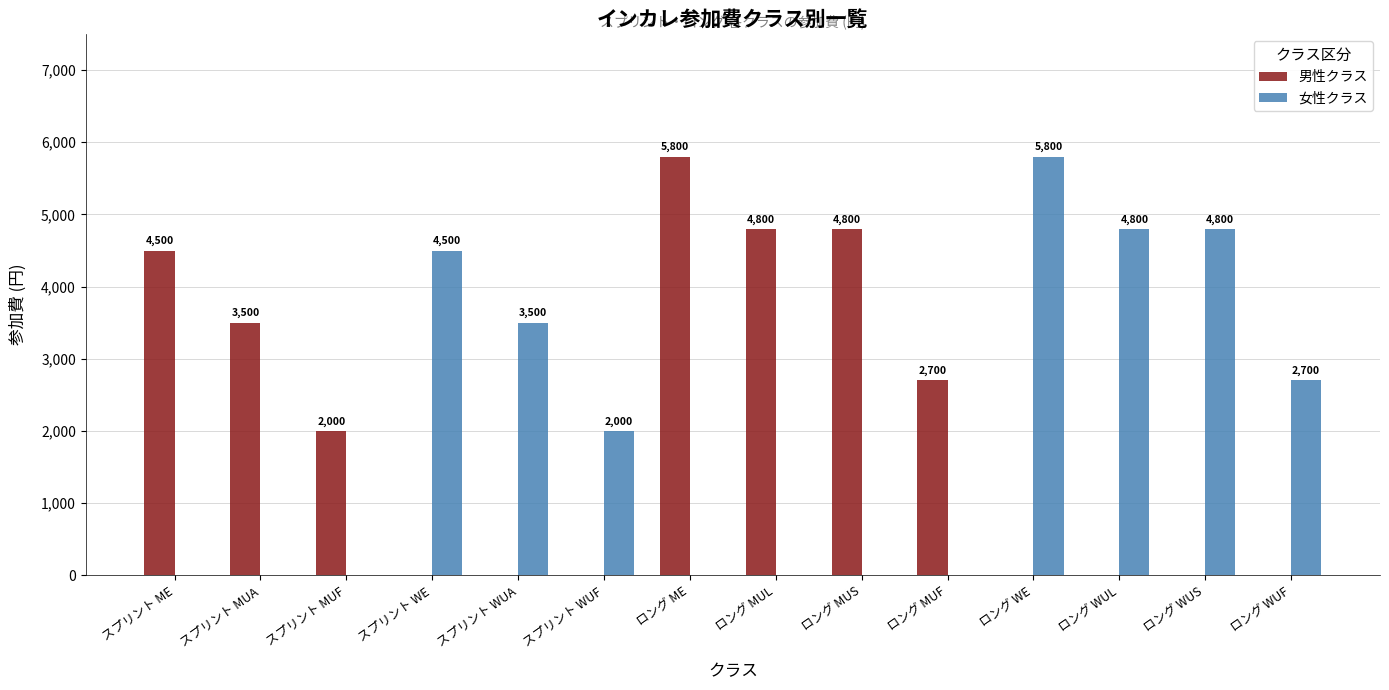

What is the sum of all 女性クラス values?

28100